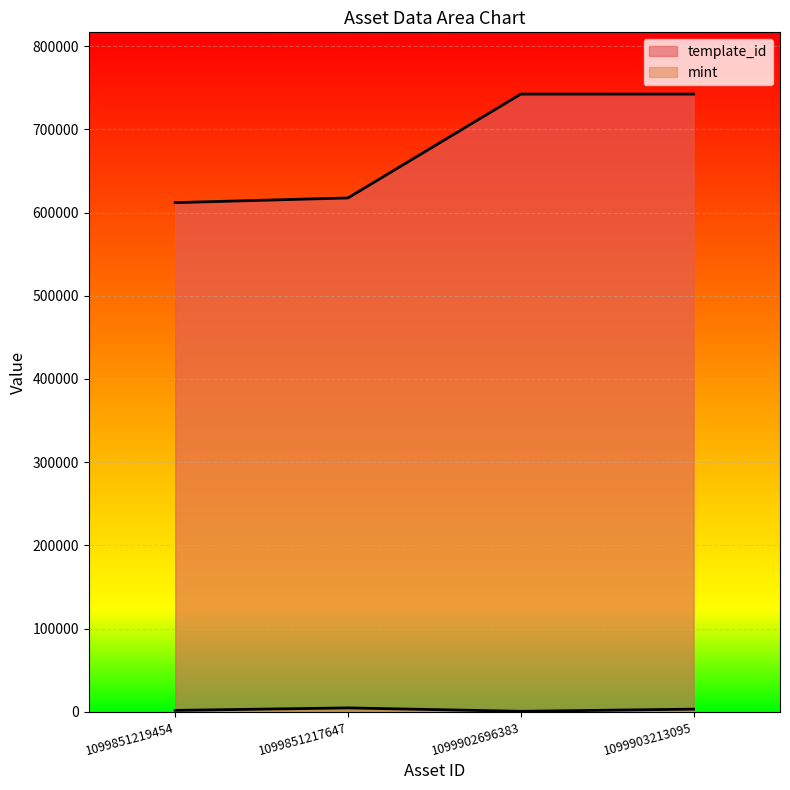

Which category has the highest value in the mint series?

1099851217647